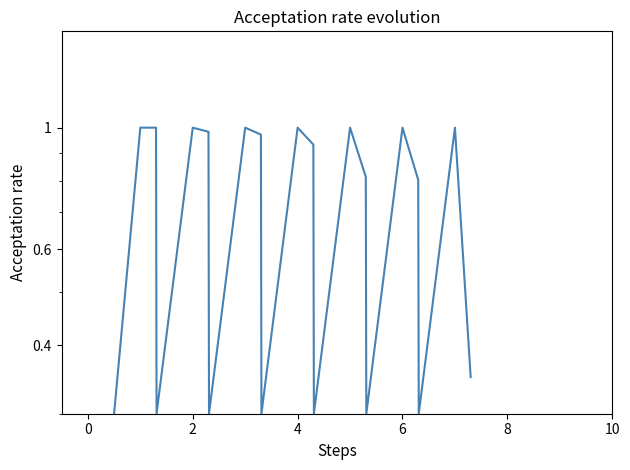

Is this an area chart (filled region under the line)?

No